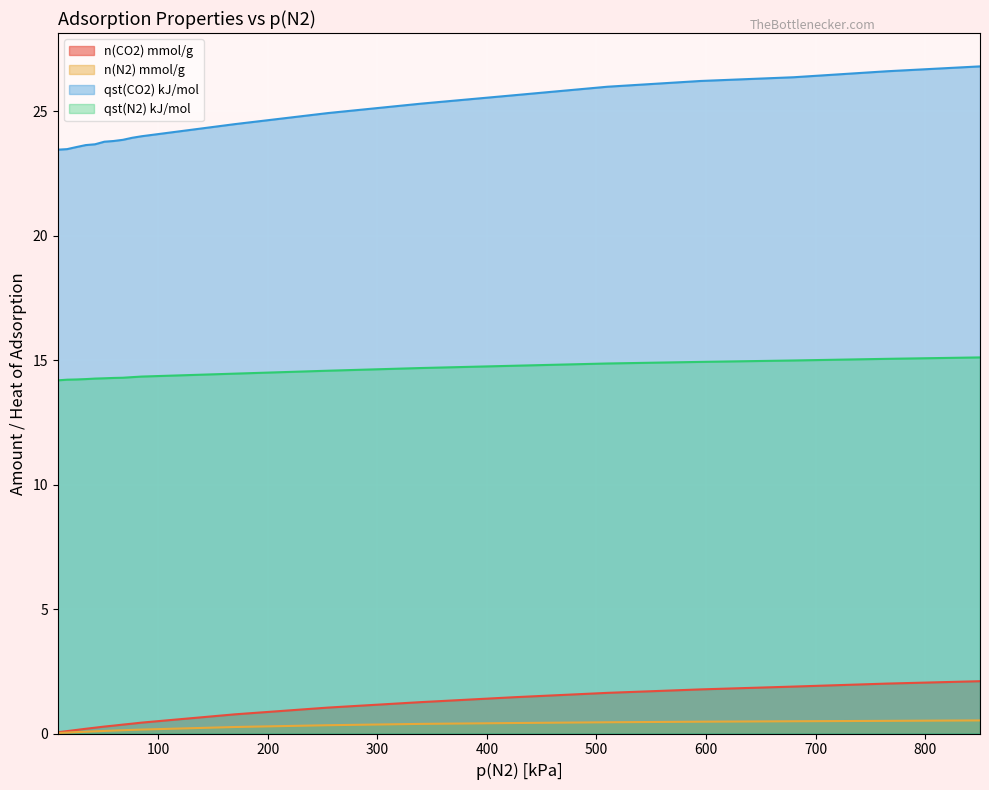

True or false: qst(CO2) kJ/mol and n(N2) mmol/g intersect in this chart.

False